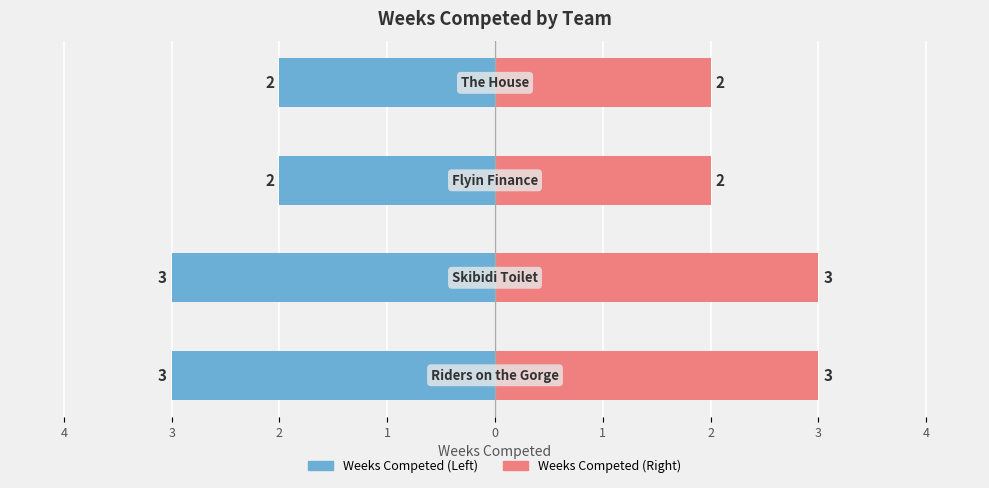

At how many categories does at least one series exceed 0?

4